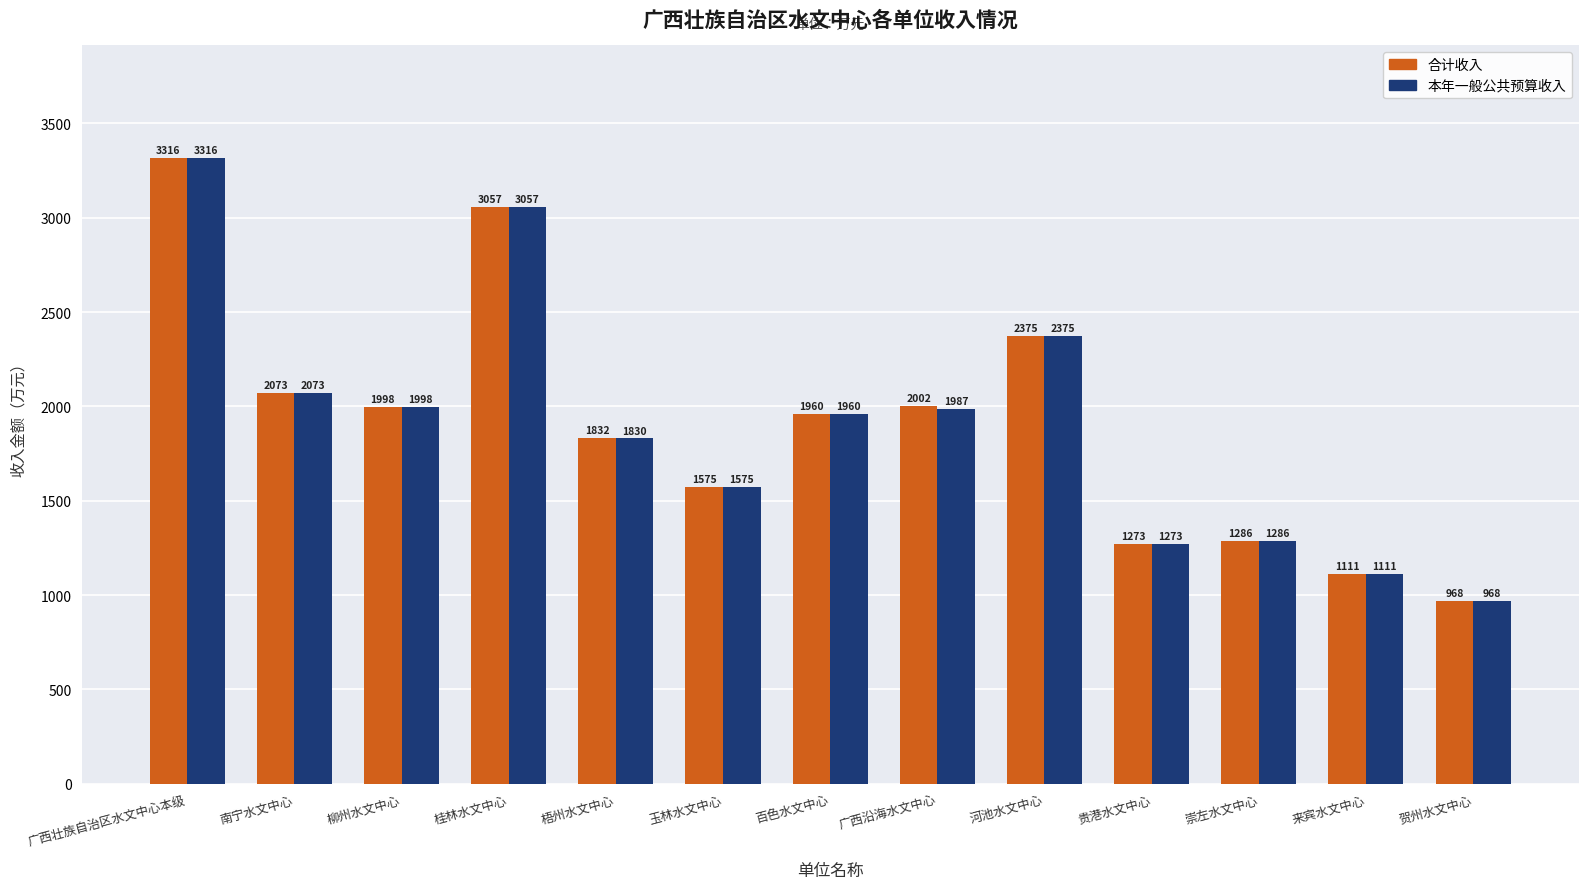

What is the lowest value of the 合计收入 series?

967.5